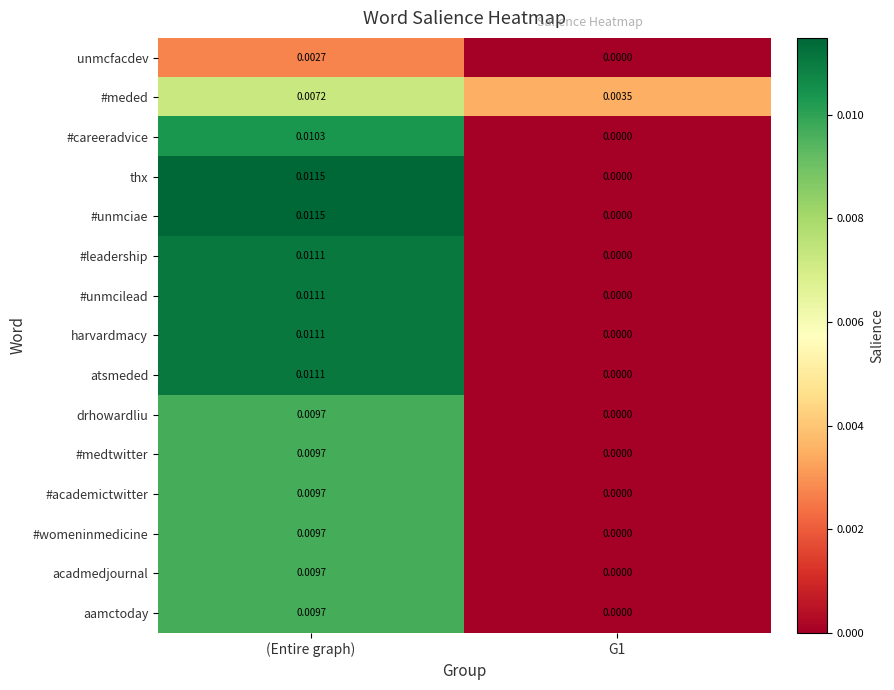

At which category is the sum across all series the highest?

(Entire graph)